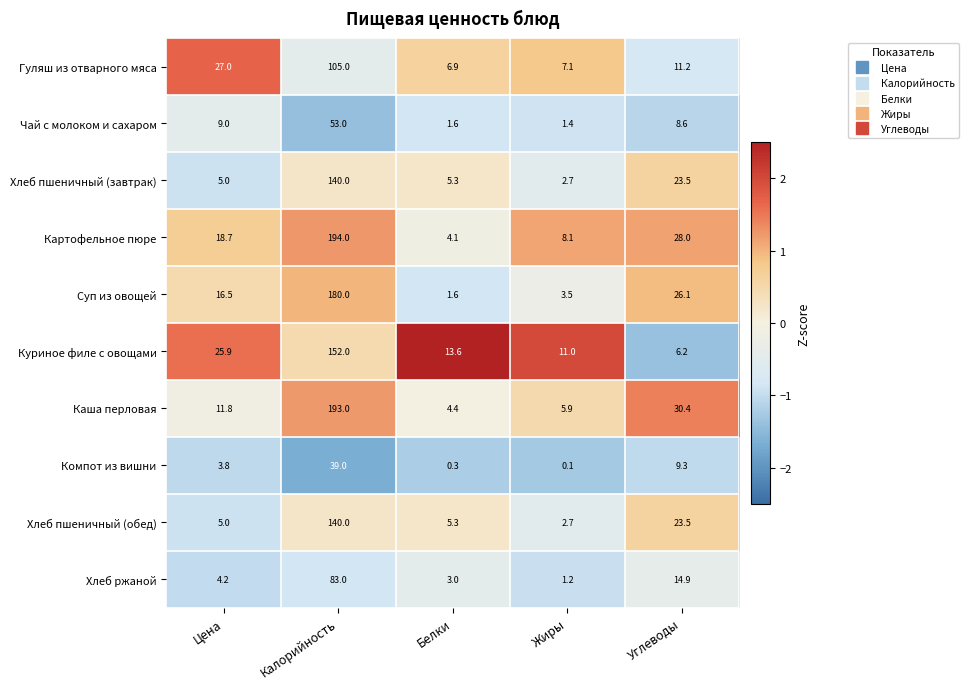

Is the value of Картофельное пюре at Калорийность greater than the value of Хлеб ржаной at Цена?

Yes